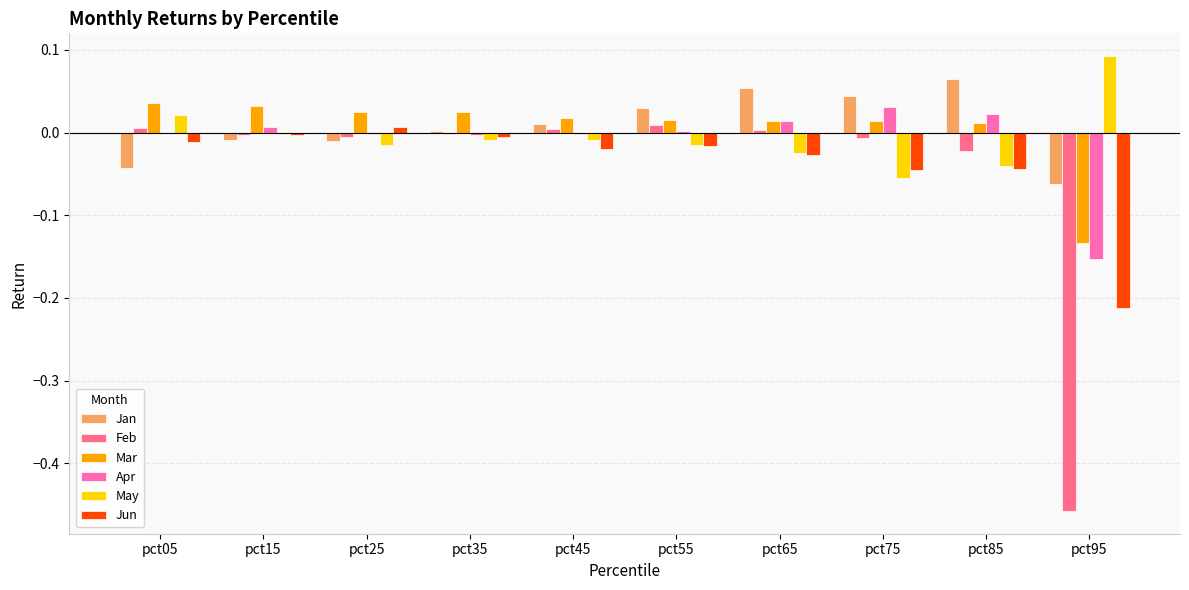

Which category has the highest value across all series?

pct95